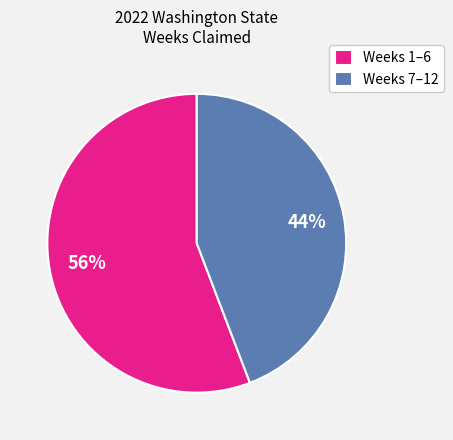

How many slices are in this pie chart?

2